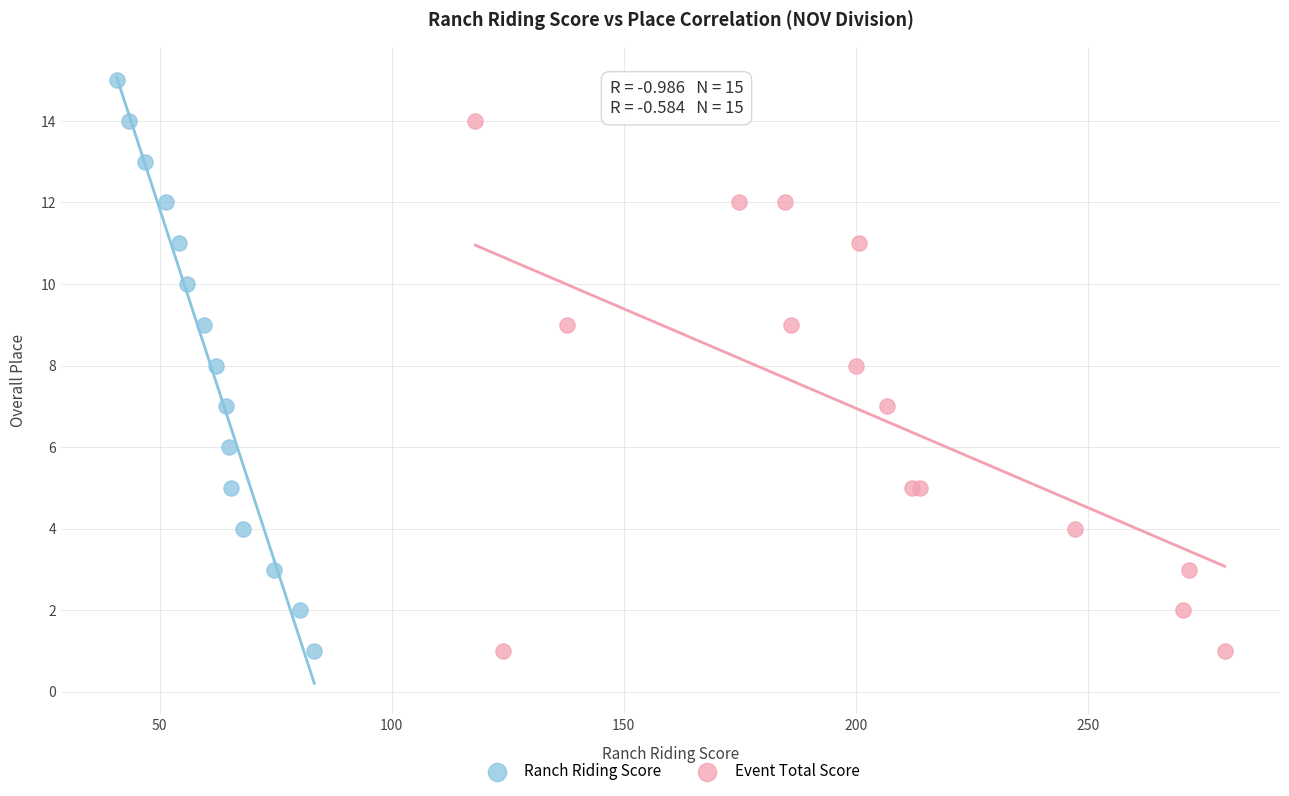

What are all the series names shown in the legend?

Ranch Riding Score, Event Total Score